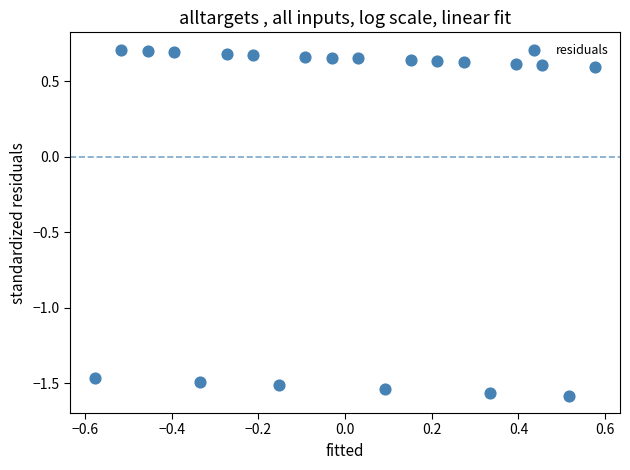

What is the range of Y values (max minus min)?

2.3